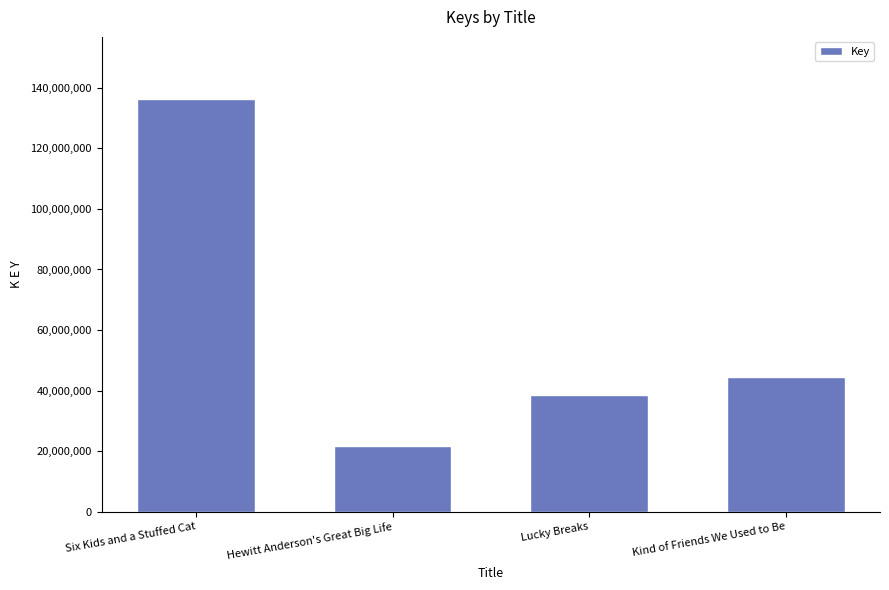

Reading left to right, what are all the values shown in this chart?

136319561	21813772	38603362	44619037